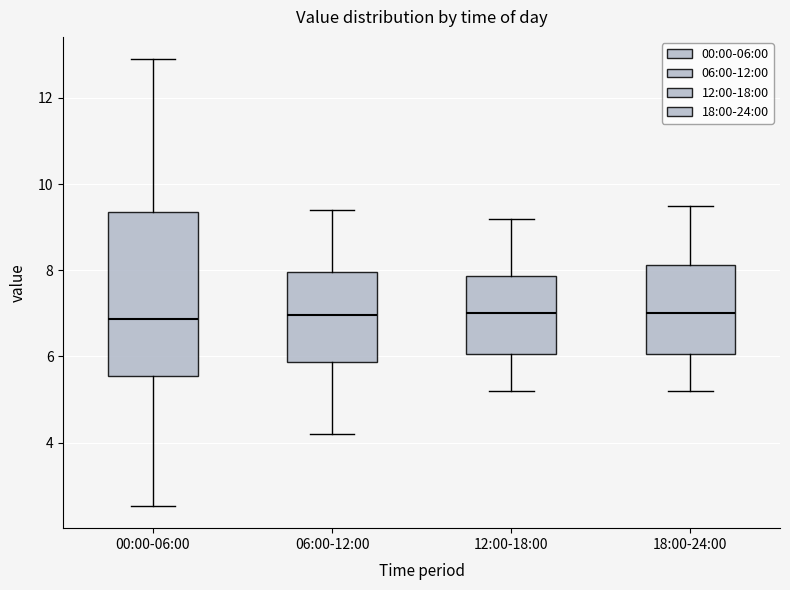

Comparing the boxes themselves (not the whiskers), which one is the tallest?

00:00-06:00